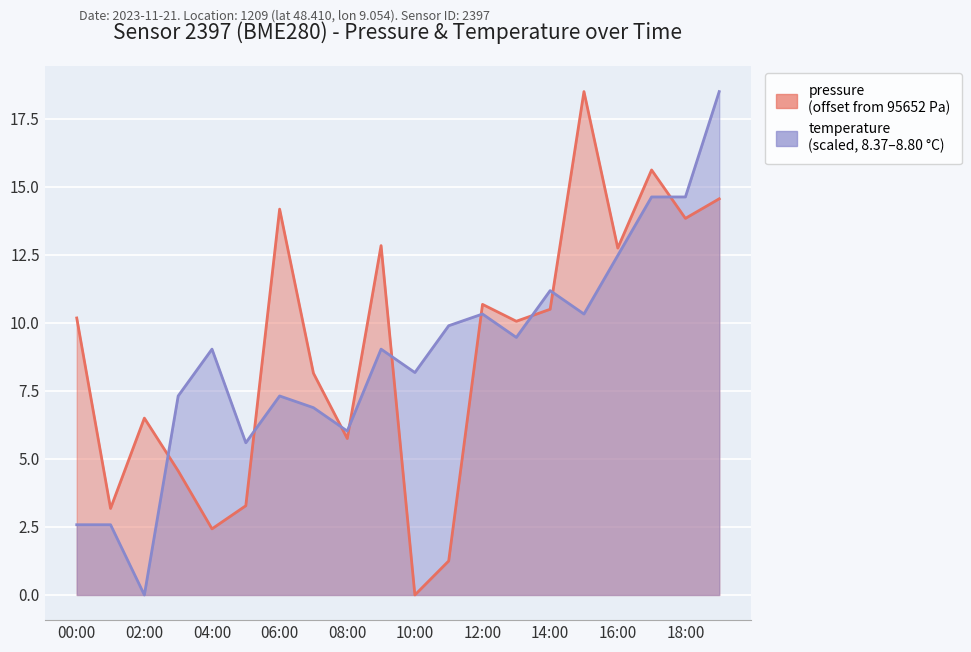

What is the average value of the pressure series?

8.9